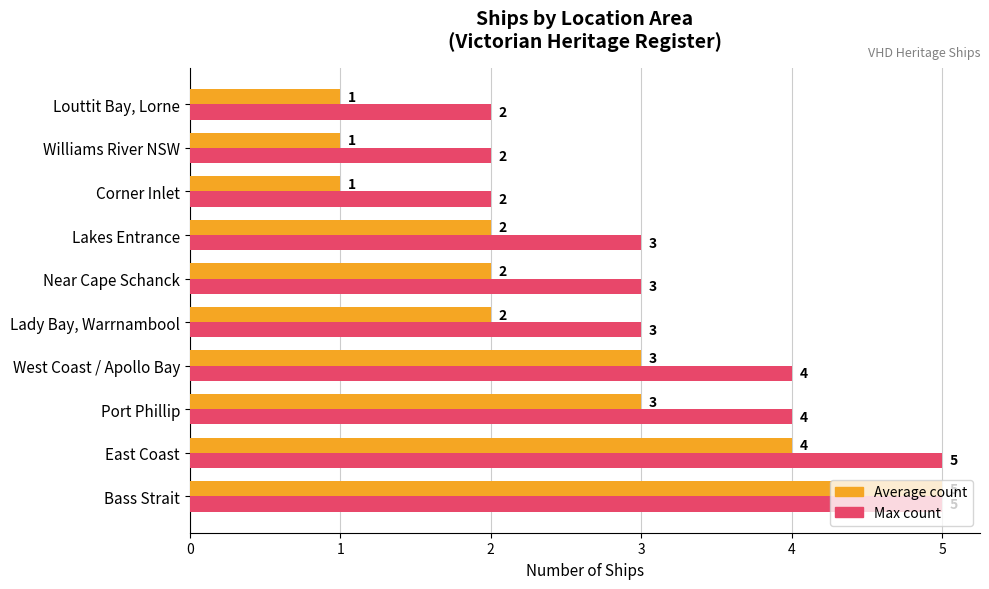

Which series has the largest range (max minus min)?

Average count